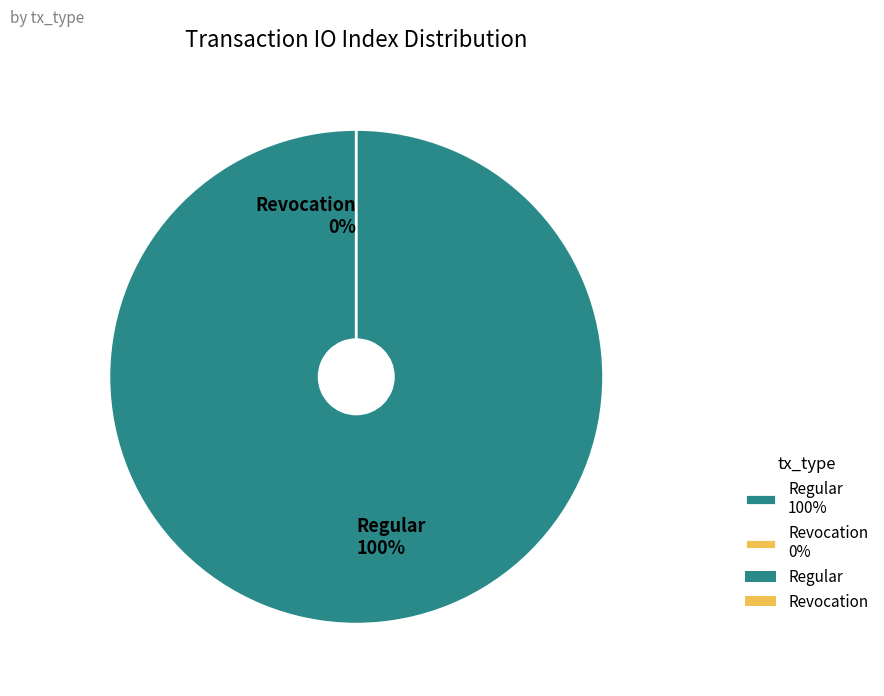

What percentage is the Regular (io_index=14) slice, to the nearest percent?

100%